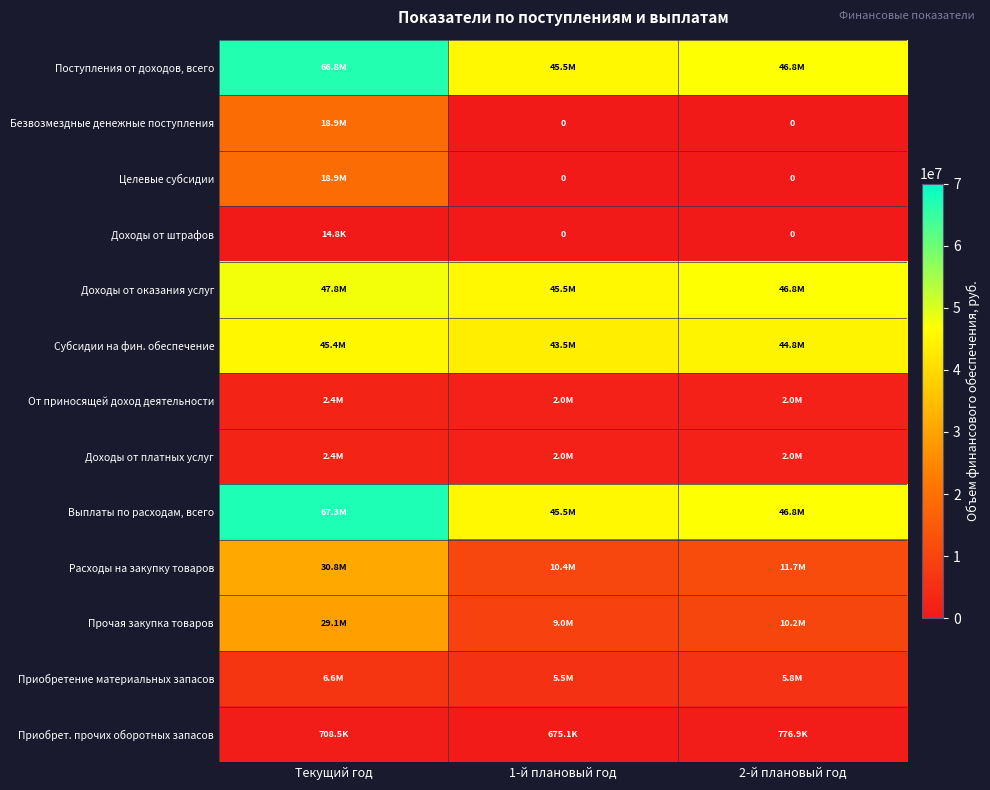

Between 1-й плановый год and Текущий год, which is larger?

Текущий год